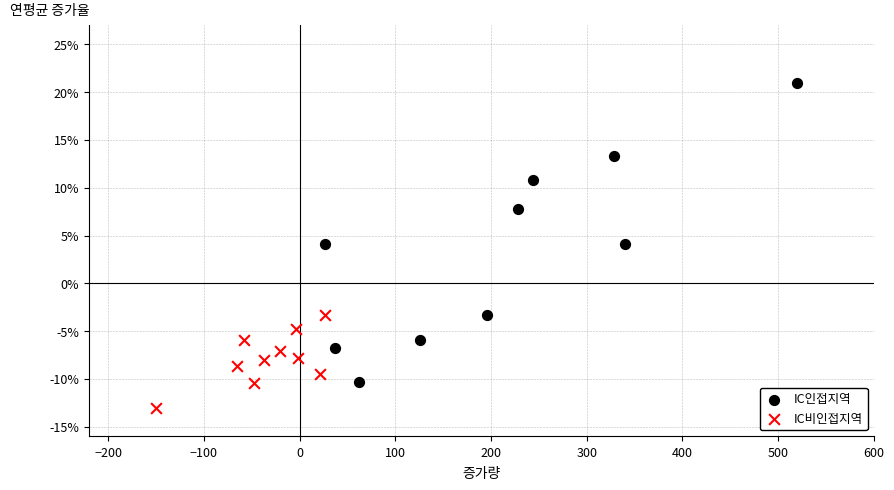

Which series contains the highest Y value?

IC인접지역